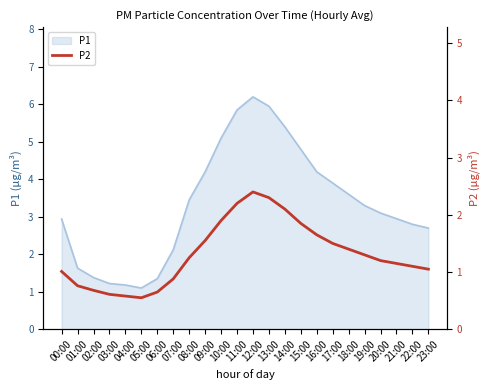

What is the highest value of the P1 series?

6.2